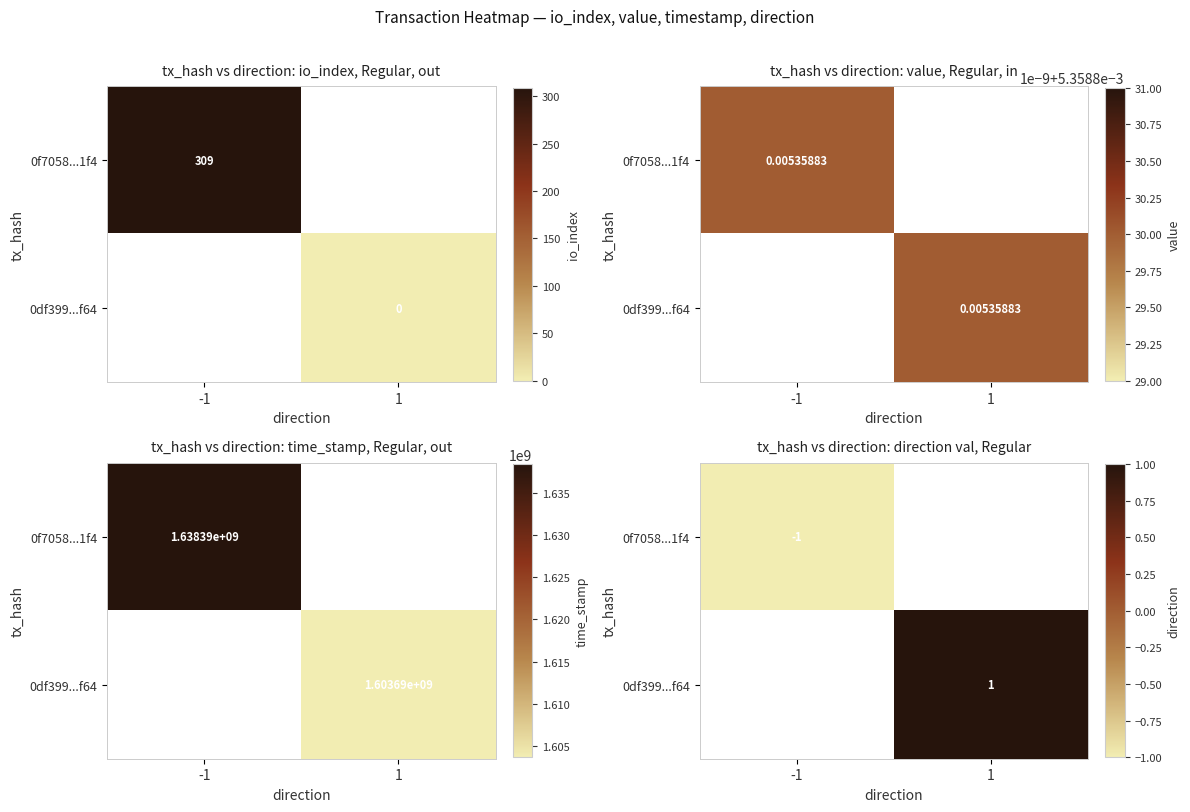

At how many categories does at least one series exceed 0?

1